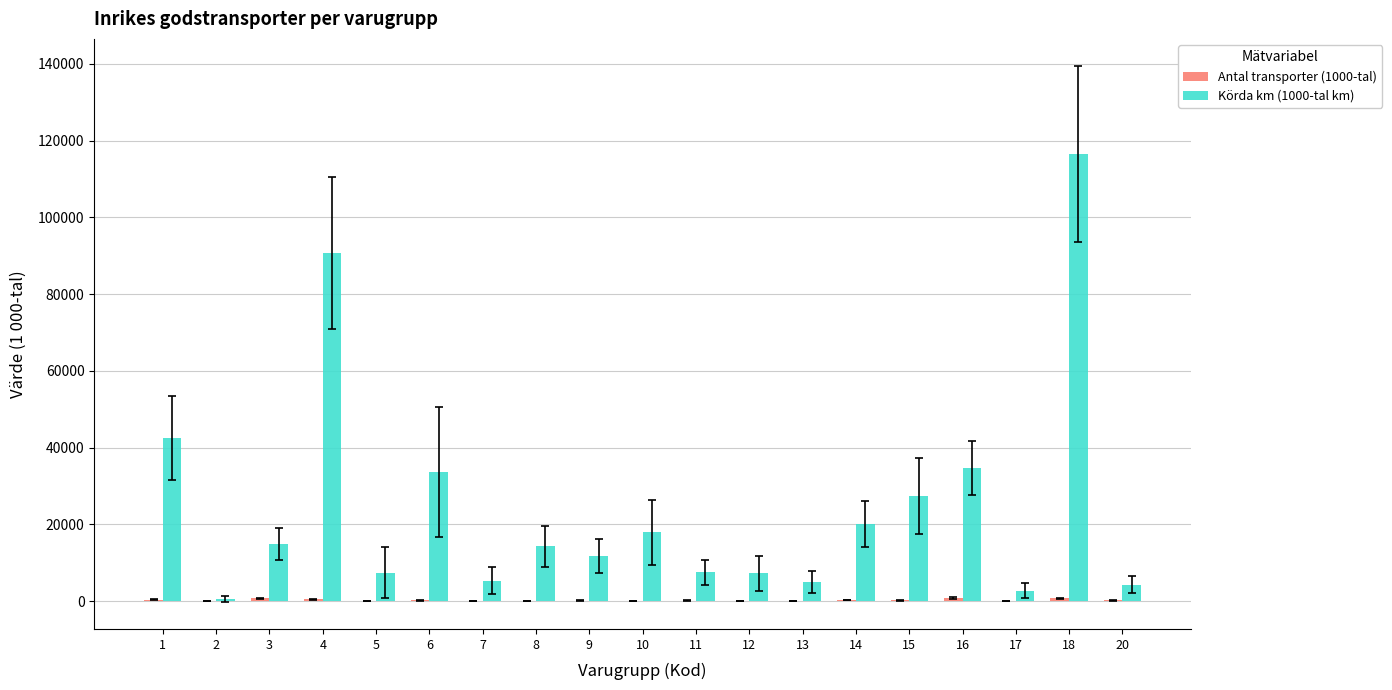

How many series are shown in this chart?

2